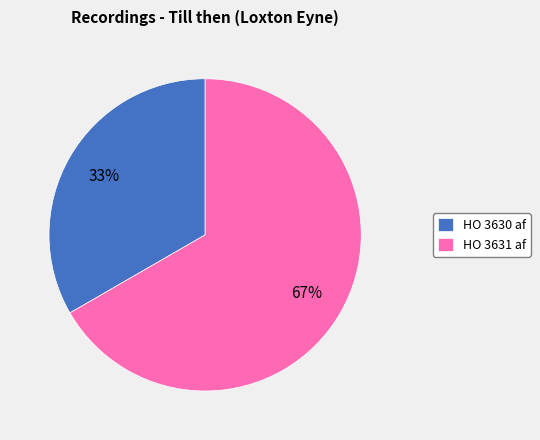

Combined, do HO 3631 af and HO 3630 af account for over 50%?

Yes